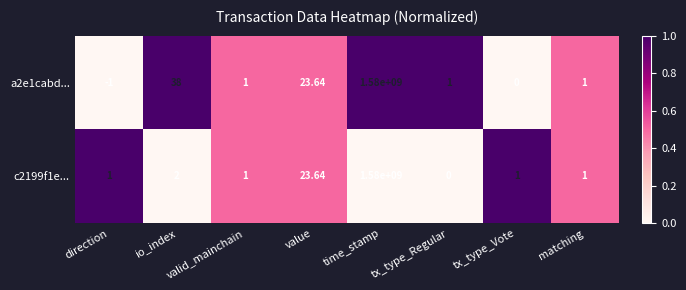

At which category is the sum across all series the highest?

time_stamp